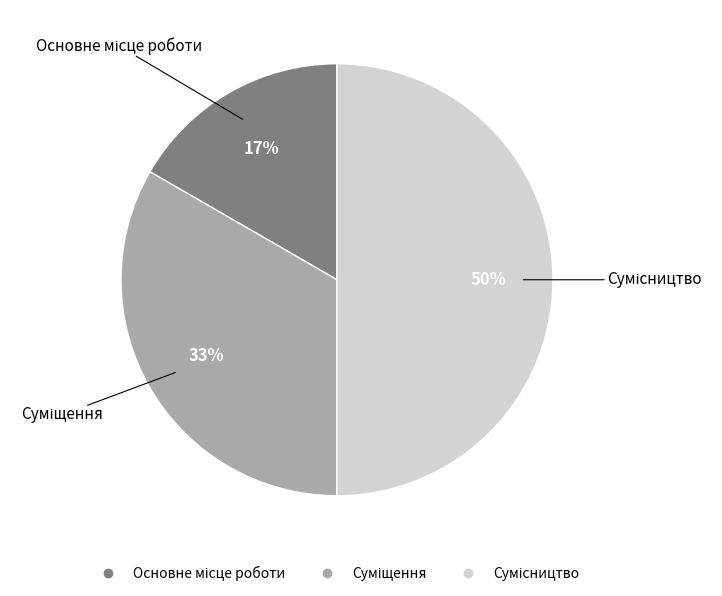

How many segments does this pie chart have?

3